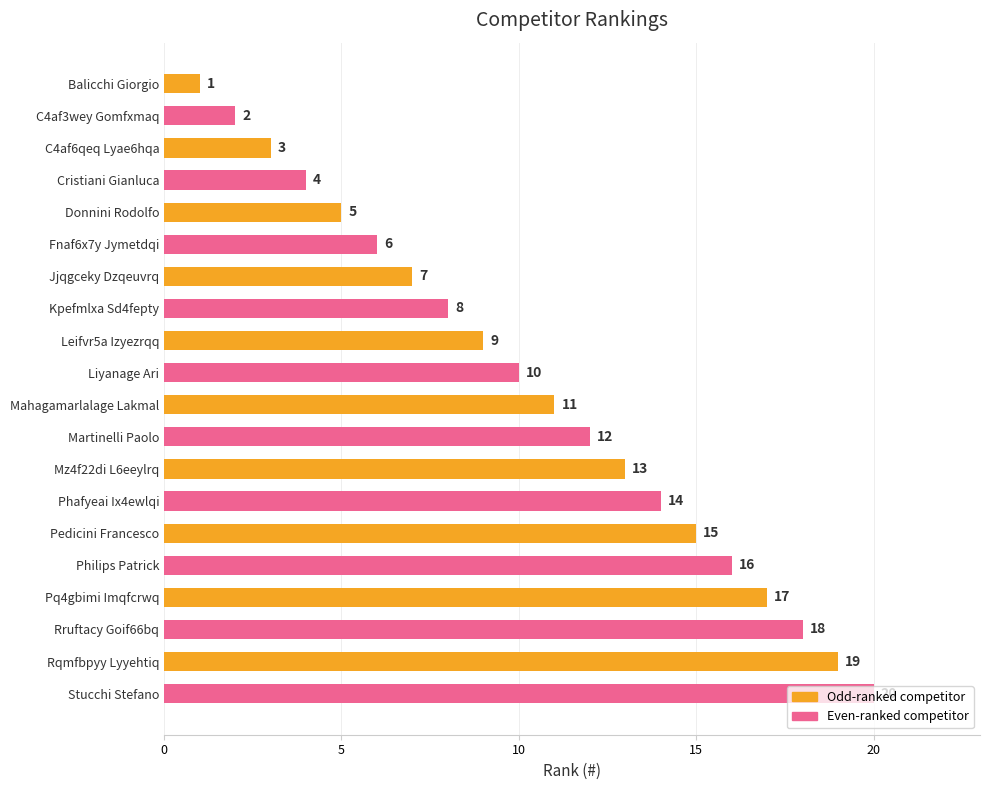

Does the chart contain any negative values?

No